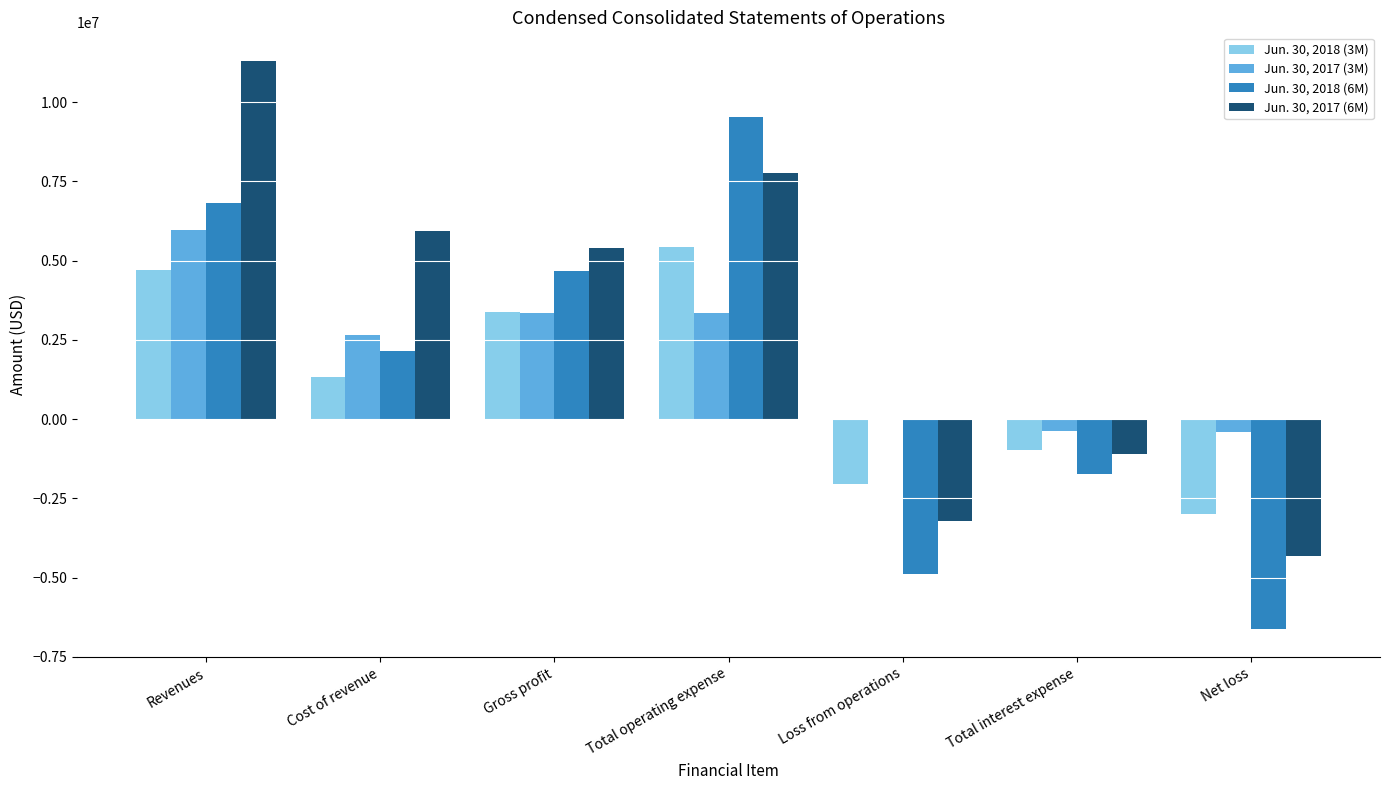

What is the spread (max minus min) of values at Cost of revenue?

4602863